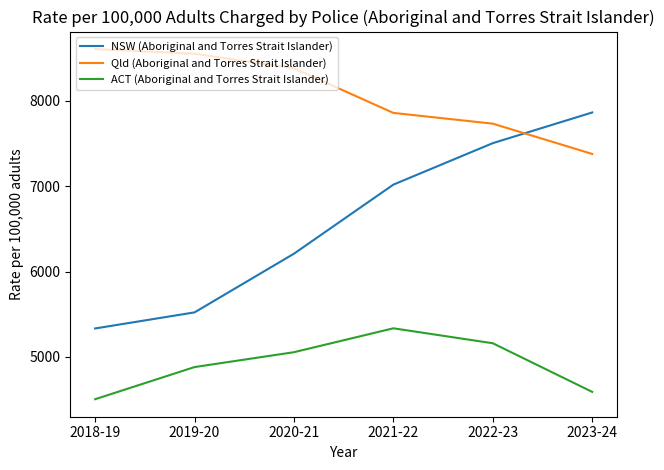

At which category is the sum across all series the highest?

2022-23